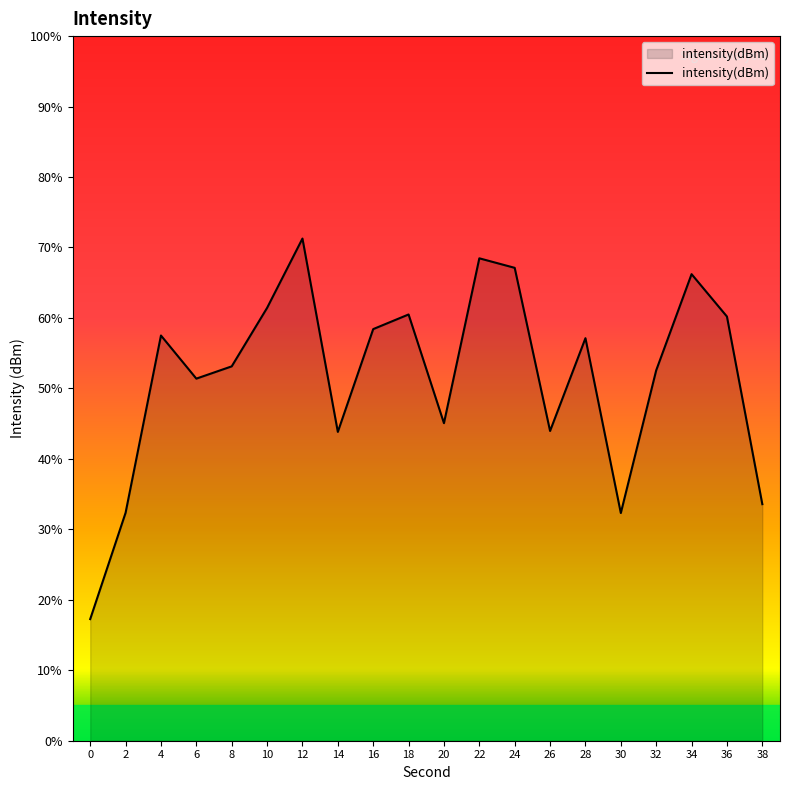

Count the number of categories in the chart.

20